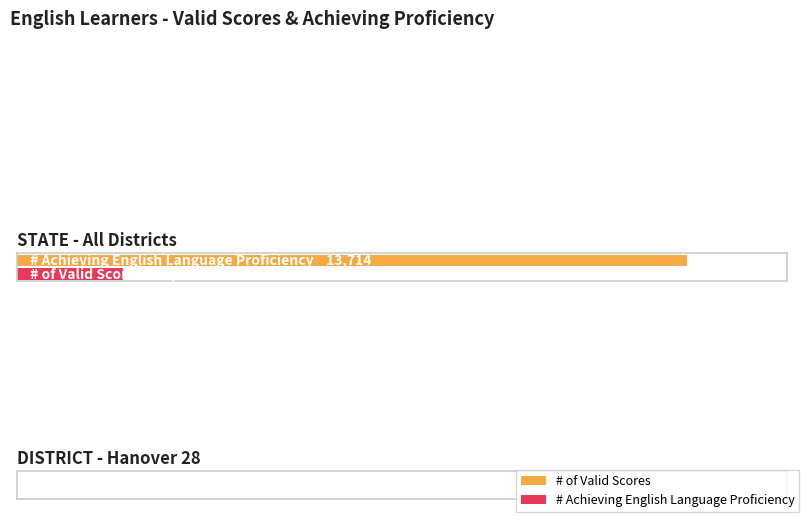

What is the spread (max minus min) of values at 0?

86840